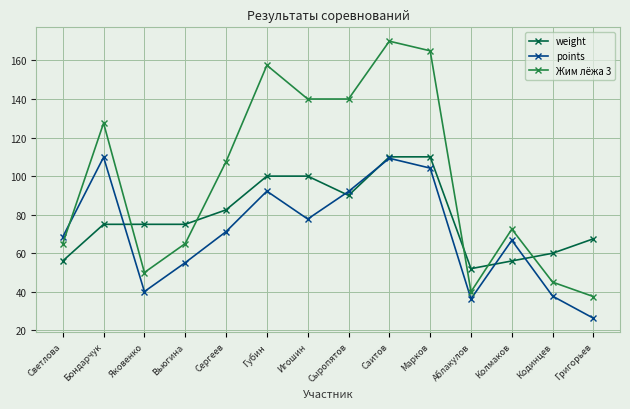

Which series has the largest range (max minus min)?

Жим лёжа 3